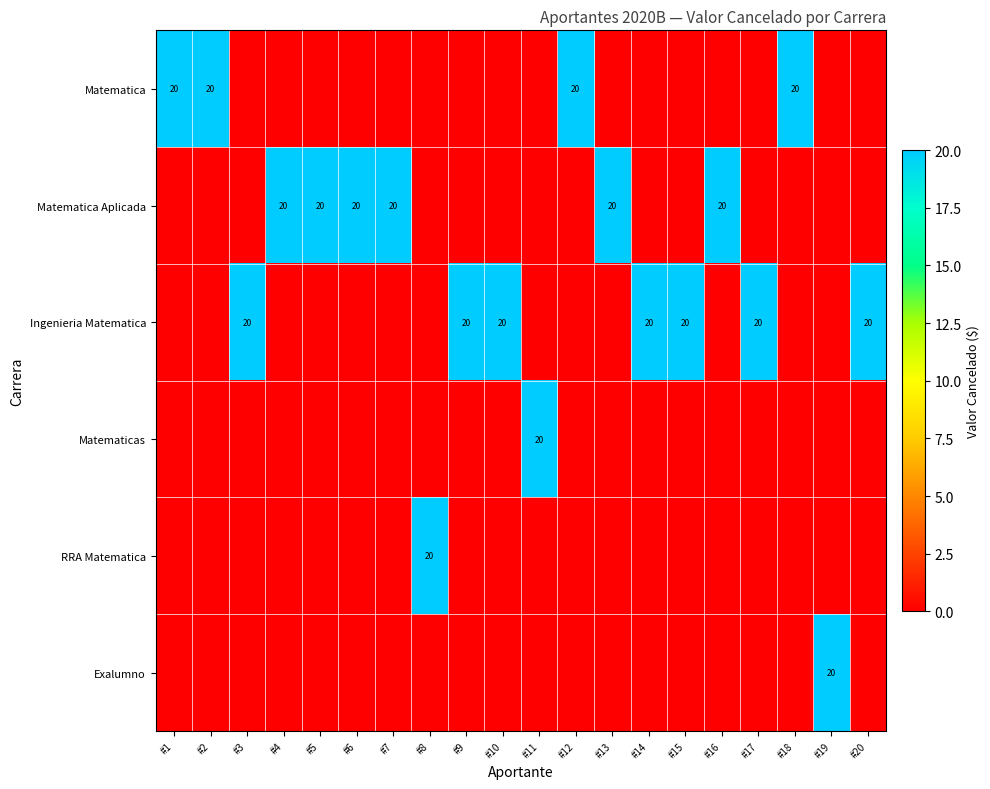

At which category is the sum across all series the highest?

#1